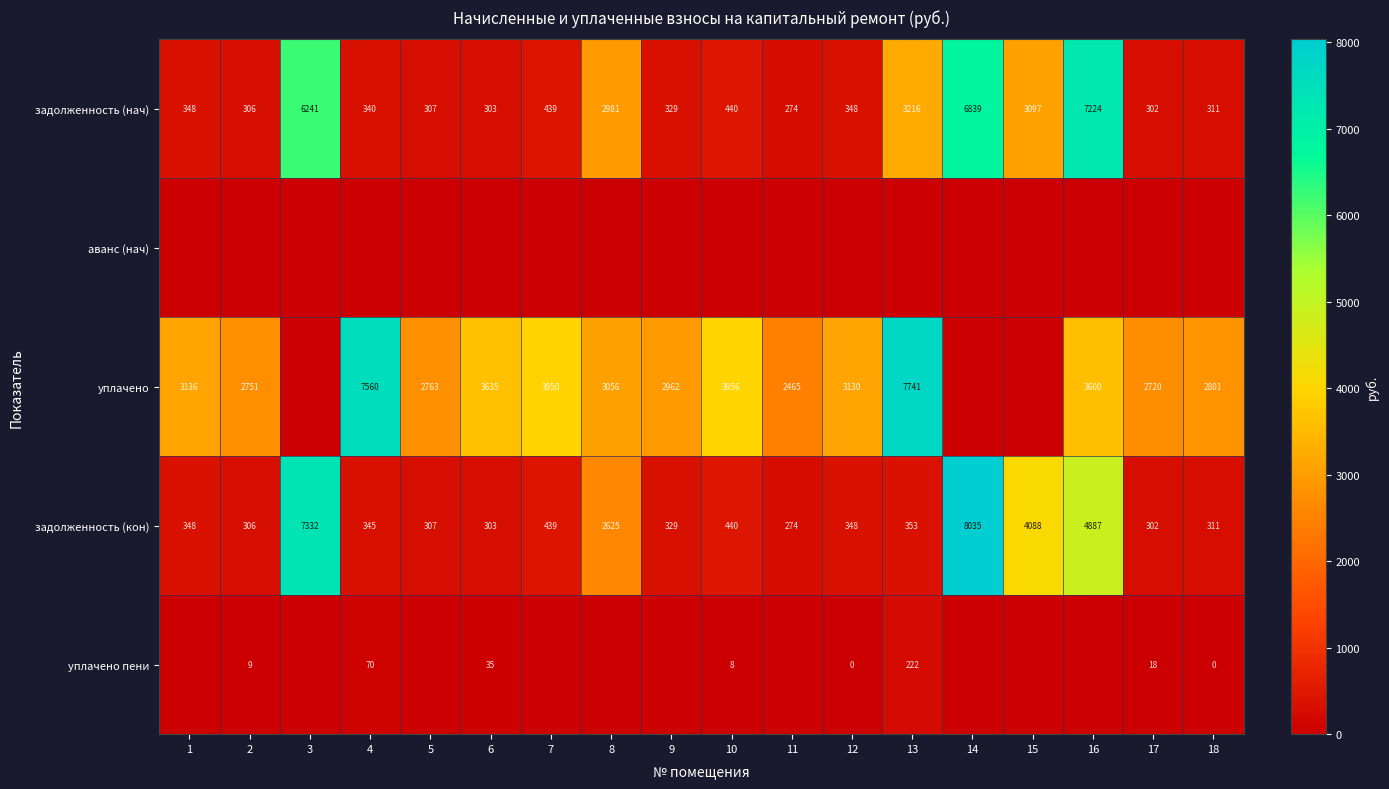

Which has a higher value, 13 or 12?

13